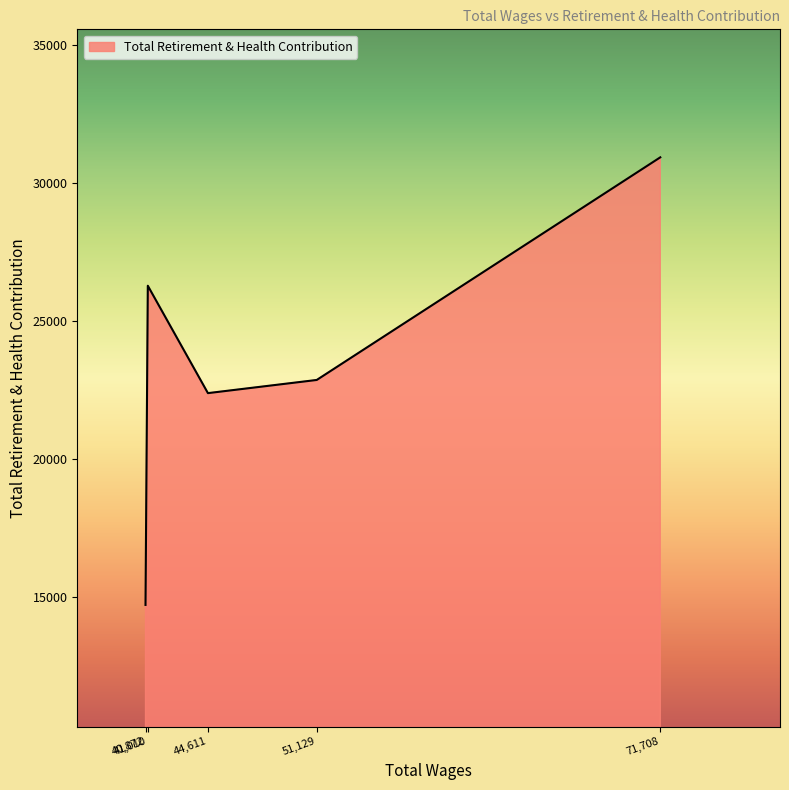

What is the greatest value displayed?

30914